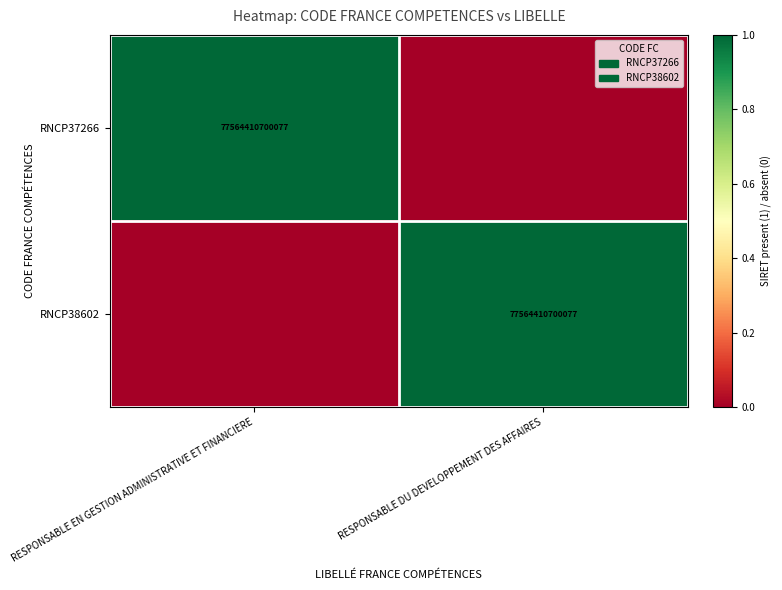

Is it true that RNCP37266 equals 77564410700077 at RESPONSABLE EN GESTION ADMINISTRATIVE ET FINANCIERE?

True